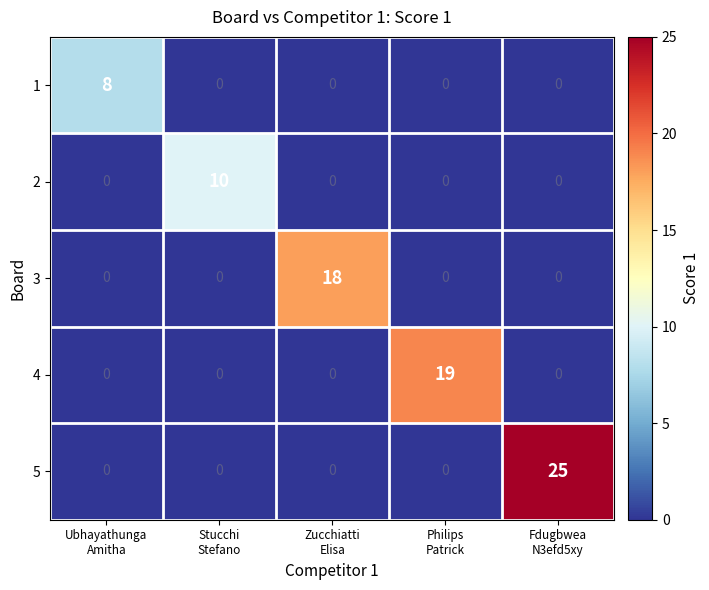

Rank the series by their maximum value, from highest to lowest.

5, 4, 3, 2, 1